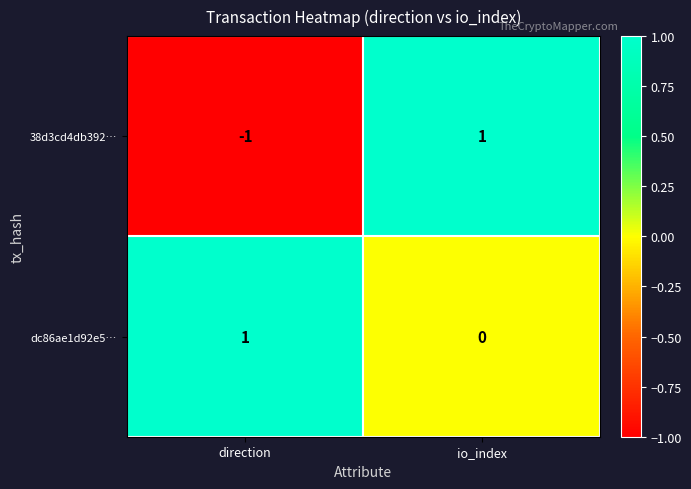

Which series has the largest total across all categories?

dc86ae1d92e5…